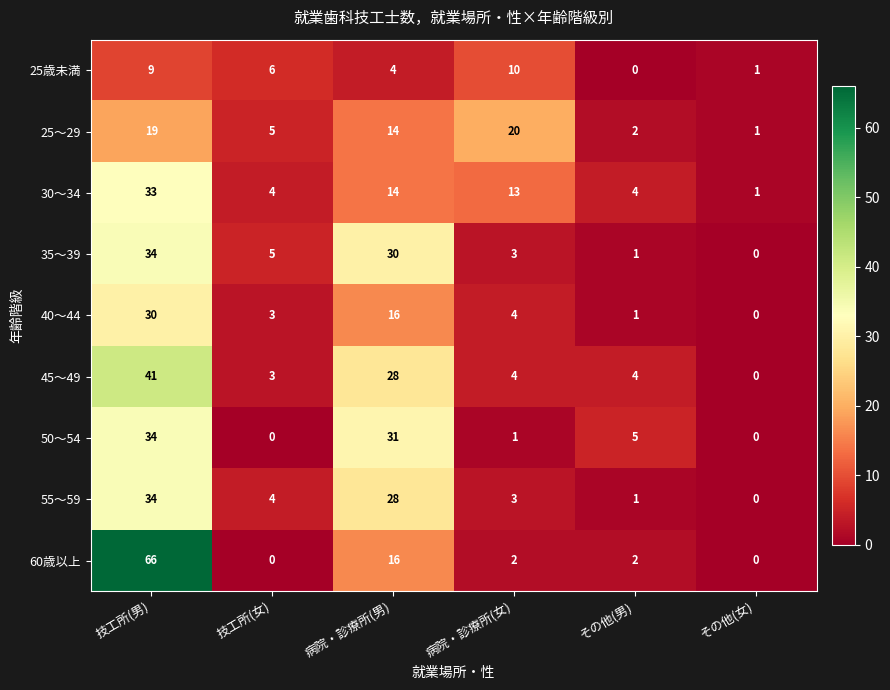

What is the difference between the 25歳未満 values at 病院・診療所(女) and 病院・診療所(男)?

6